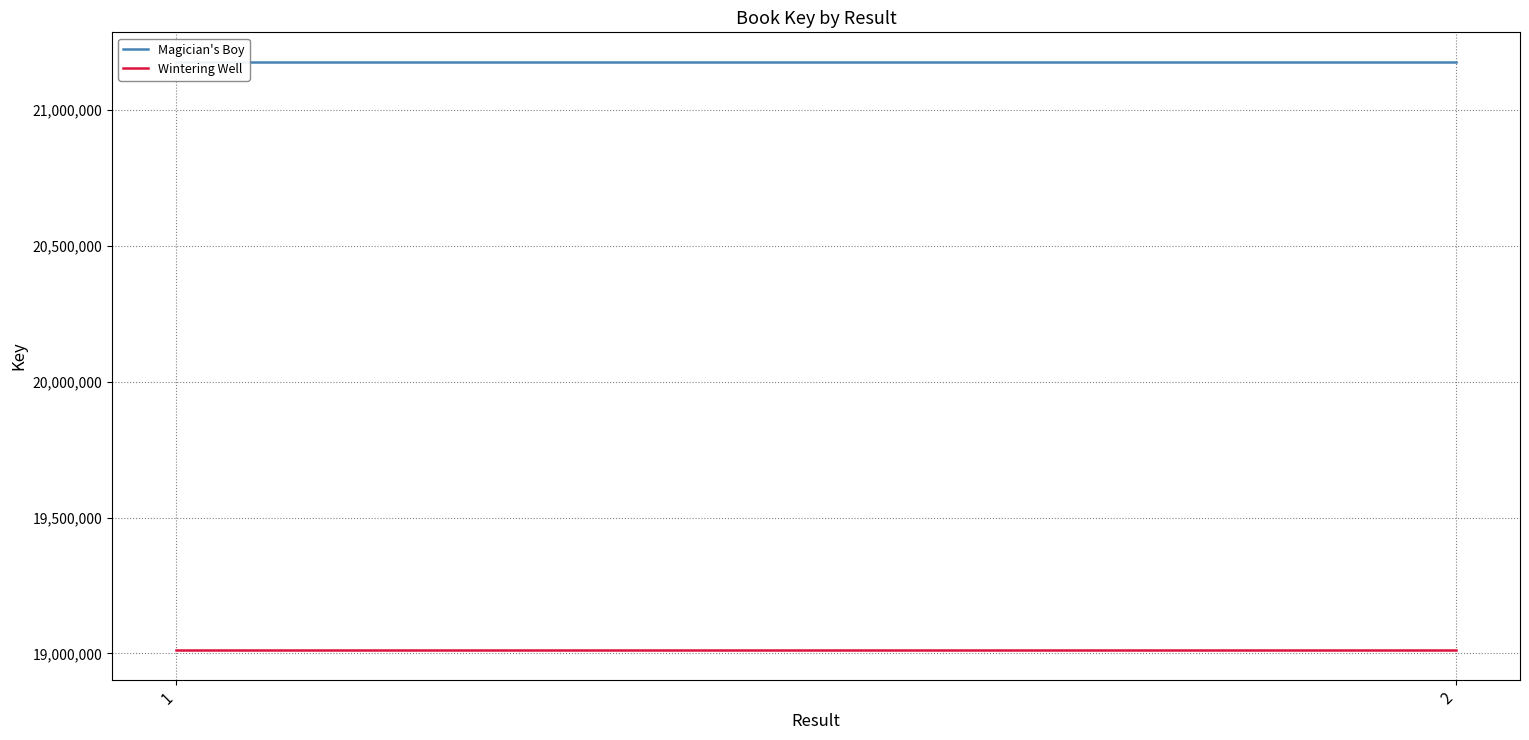

Between 1 and 2, which series saw the biggest shift?

Magician's Boy